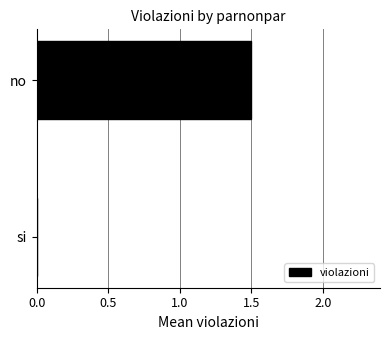

True or false: the data shows 0.0 at si.

True